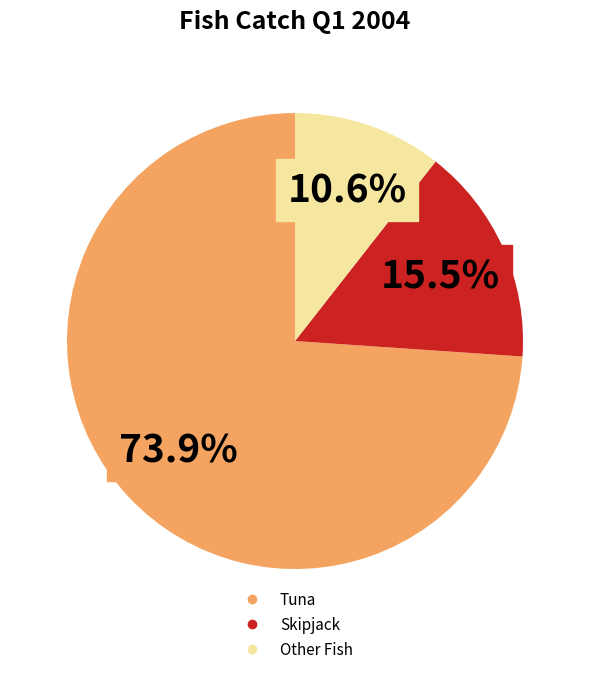

Does any single category account for the majority?

Yes